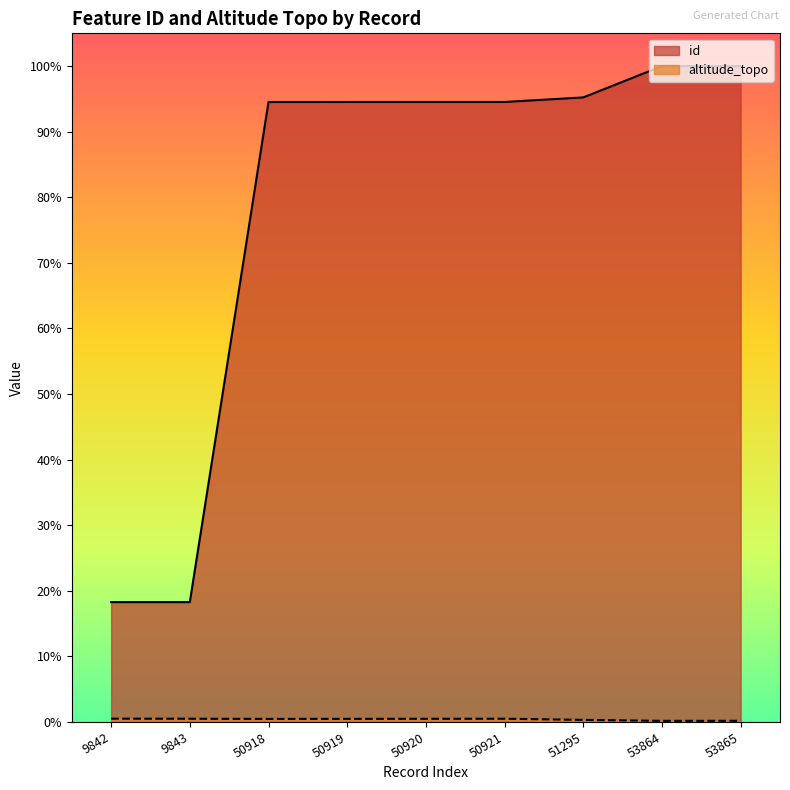

The altitude_topo series shows 56 at 50918. True or false?

False